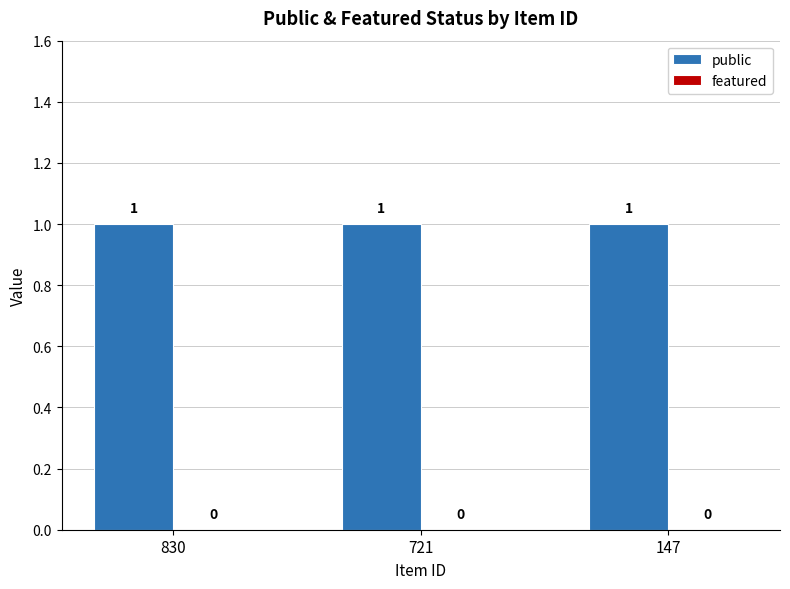

Which series has the widest spread of values?

public